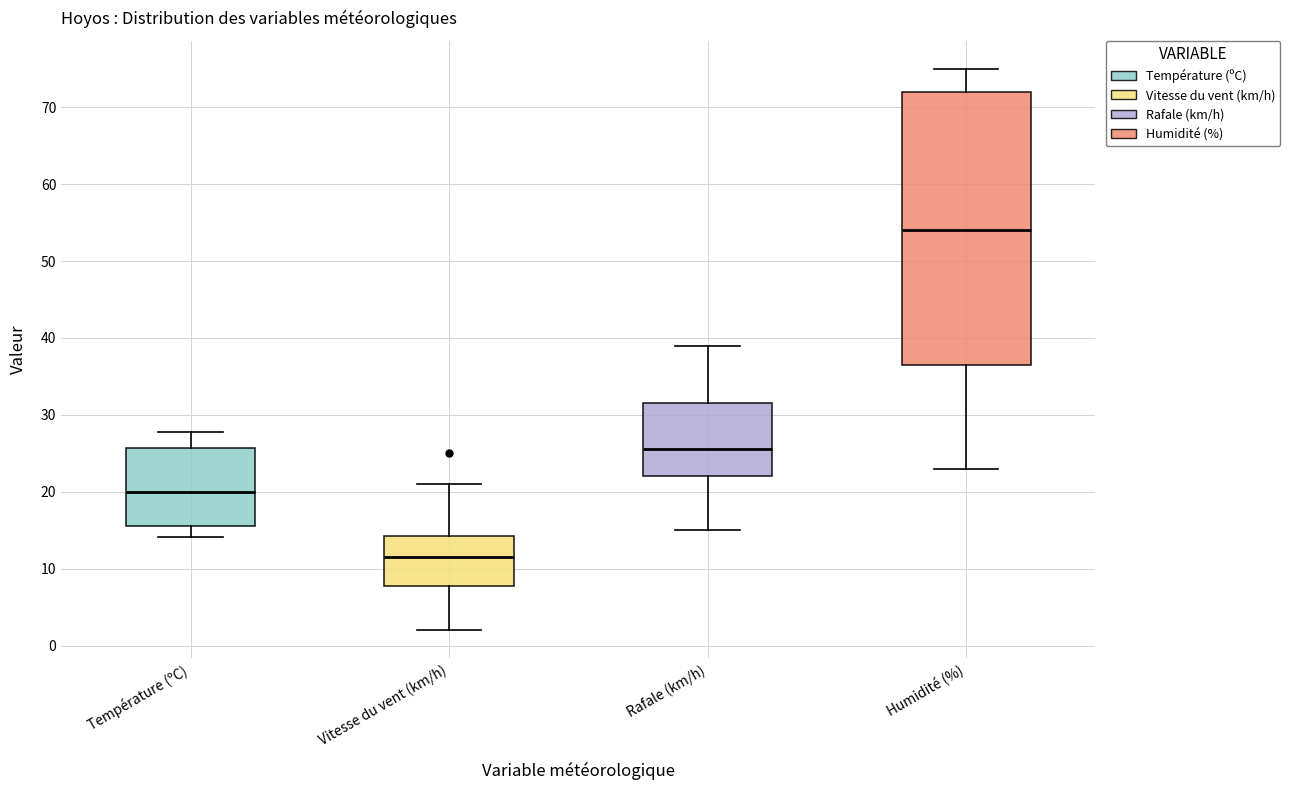

Where does the lower whisker of the box for Rafale (km/h) end on the y-axis? The values are not printed on the chart, so give them approximately, as read against the axis.

15